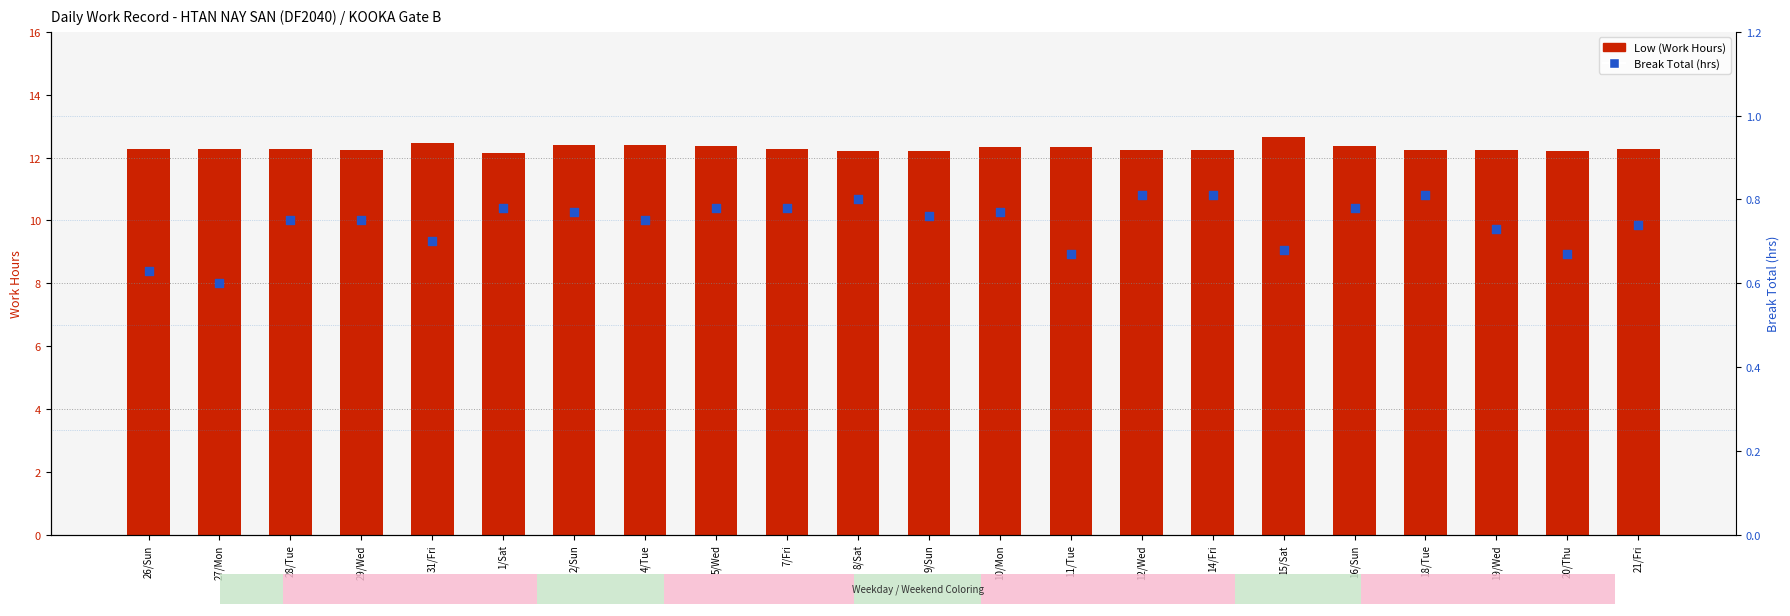

Which series contains the highest Y value?

Low (Work Hours)